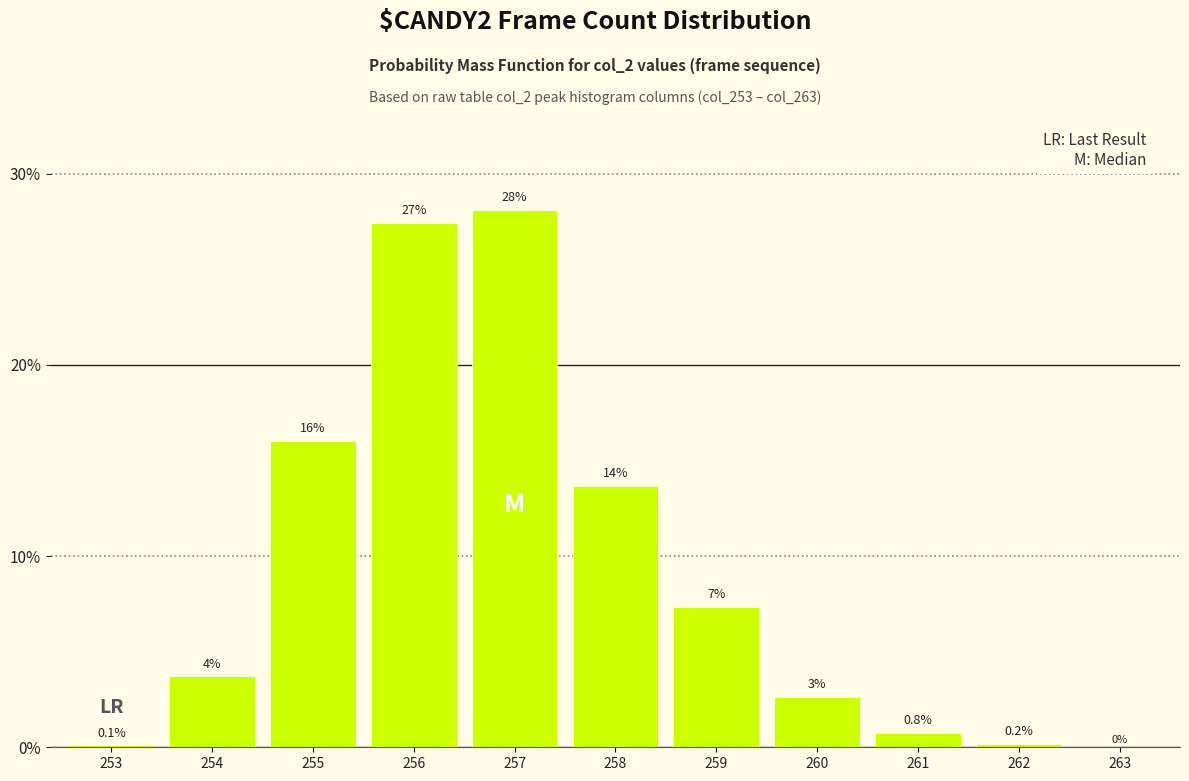

Which has a higher value, 254 or 255?

255